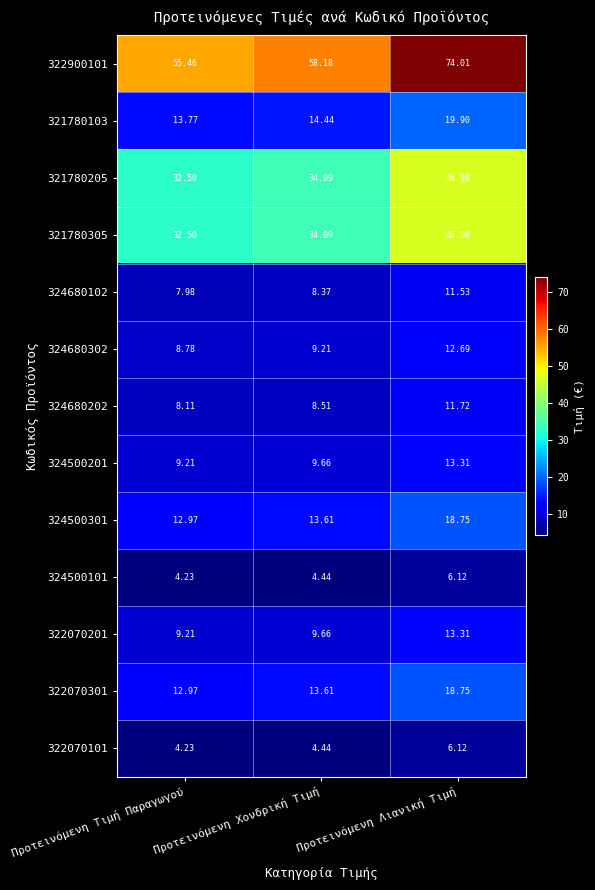

What is the greatest value displayed?

74.0